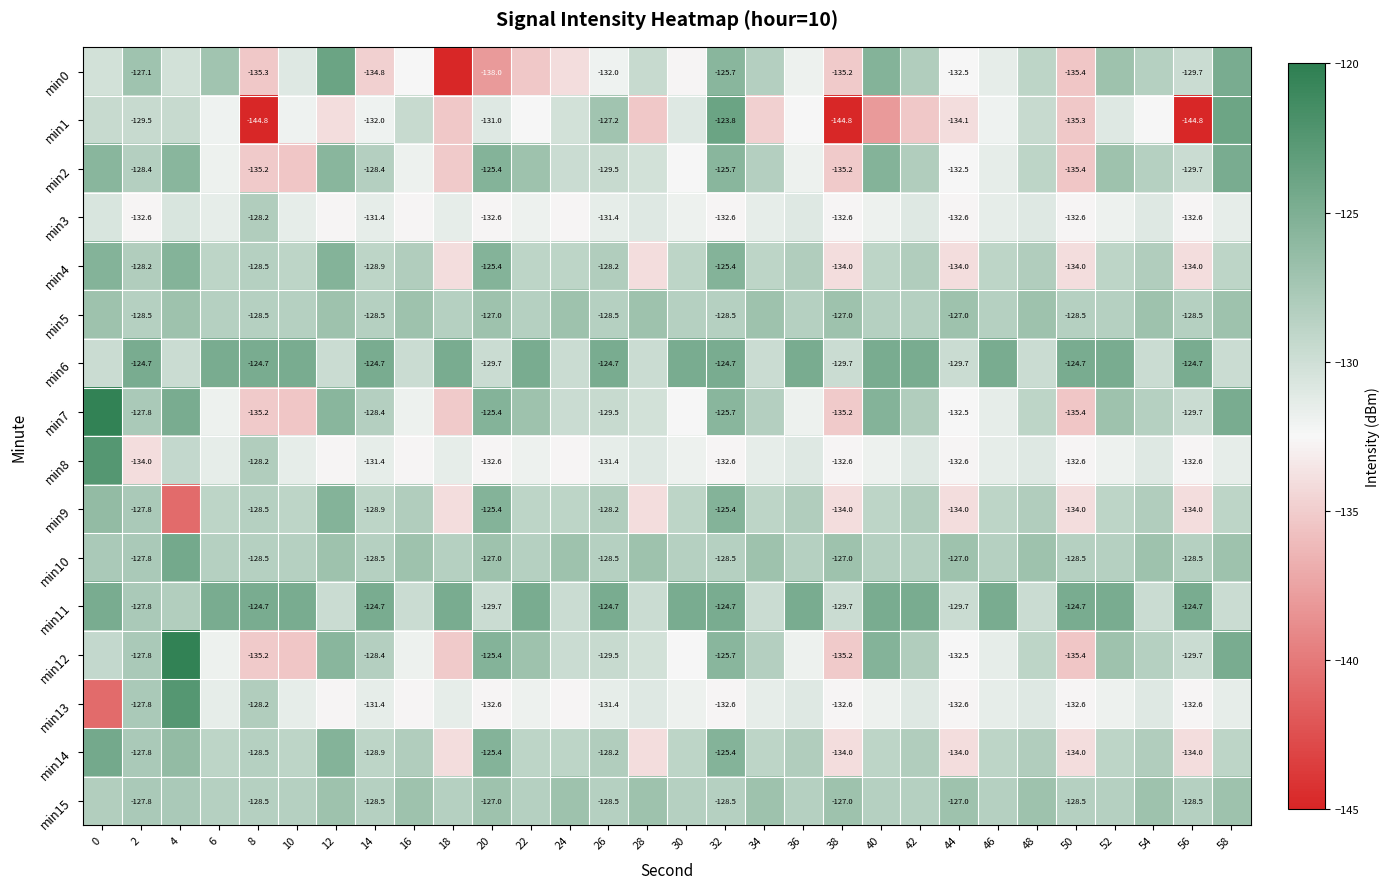

The min4 series shows -47.8 at 30. True or false?

False